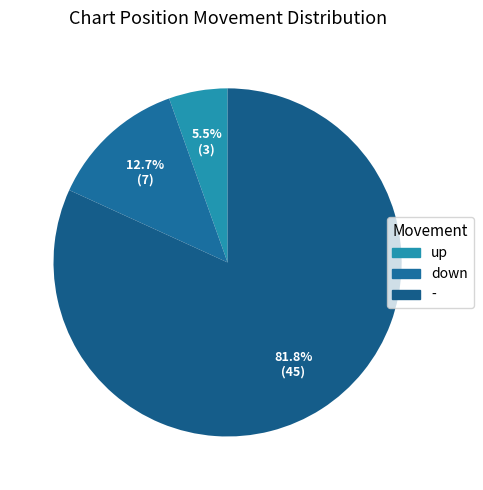

What percentage is NOT represented by up?

94.5%